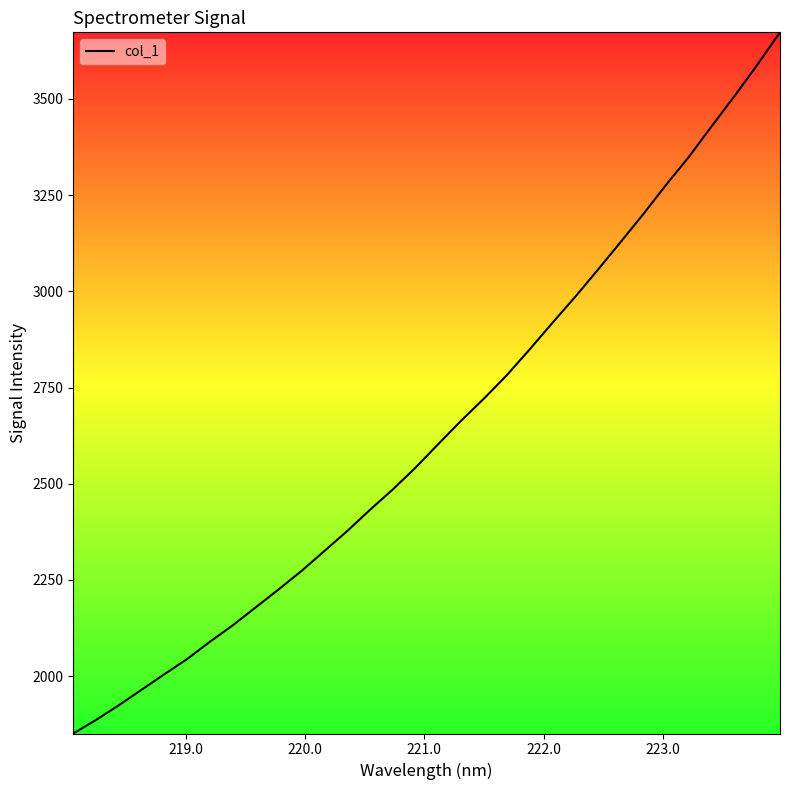

What is the minimum value shown in the chart?

1851.2